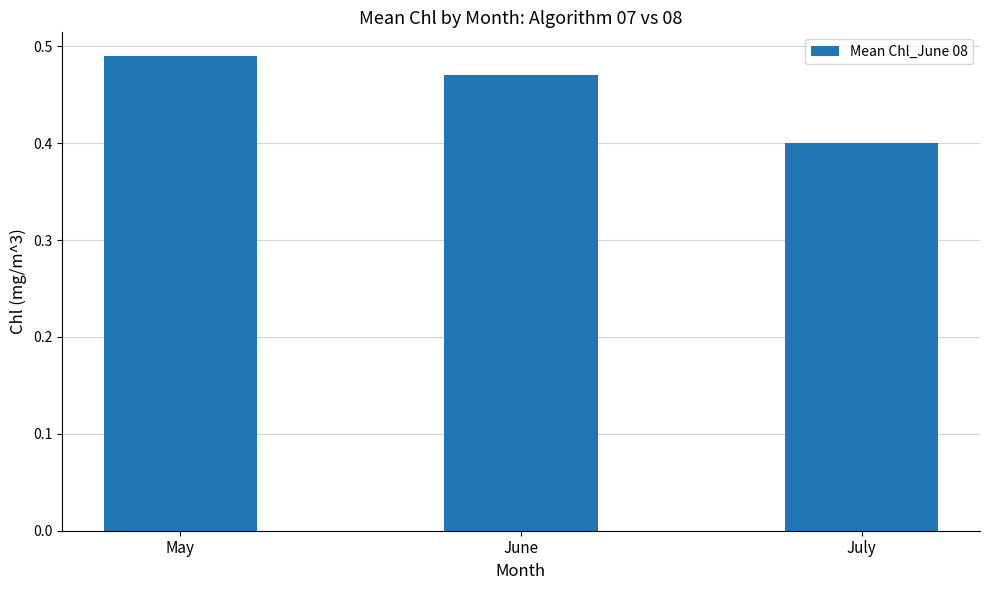

How many categories are shown in the chart?

3